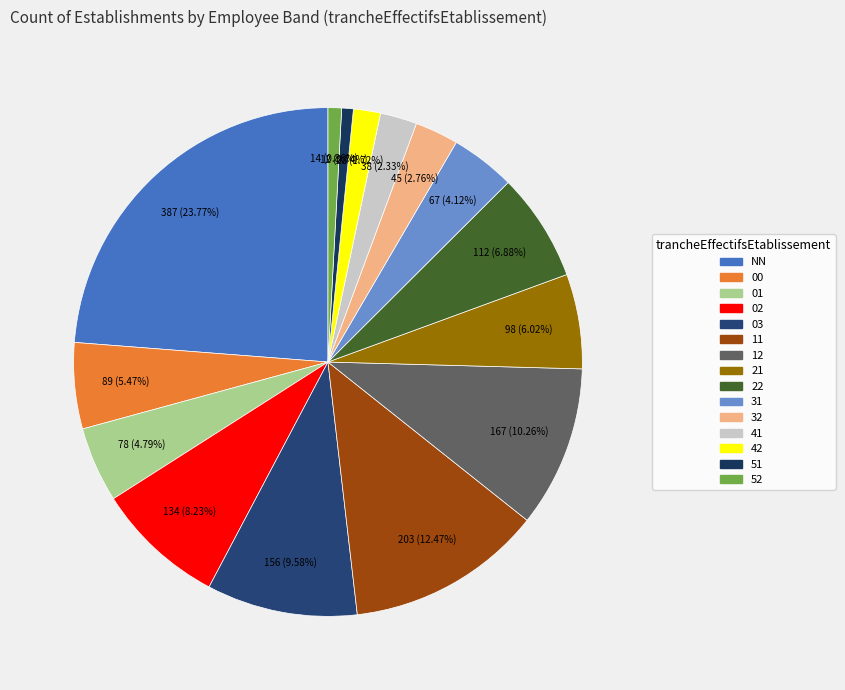

What is the ratio of the value at 00 to the value at 51?

7.4